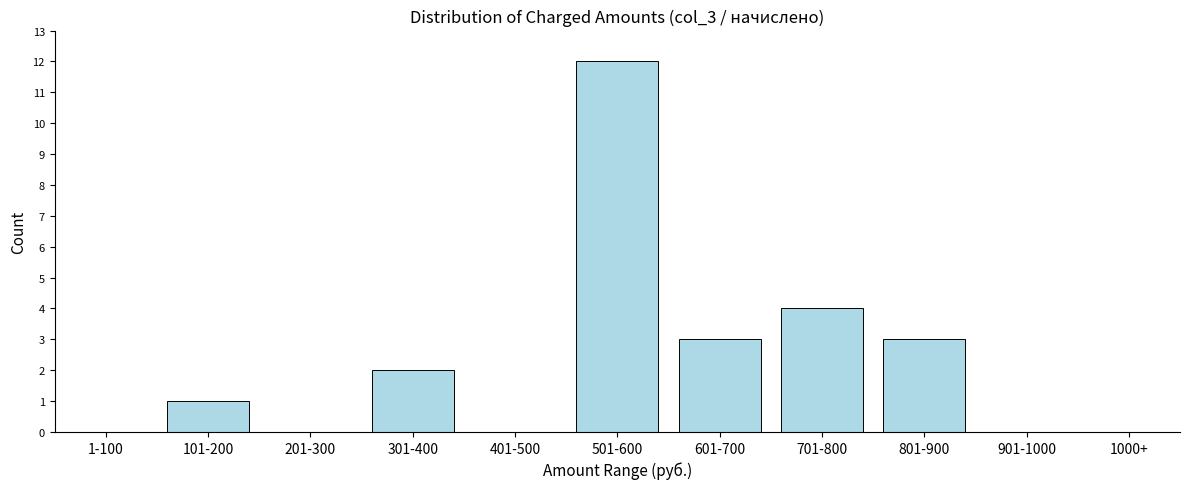

Reading left to right, list all the values displayed in this chart.

1-100=0	101-200=1	201-300=0	301-400=2	401-500=0	501-600=12	601-700=3	701-800=4	801-900=3	901-1000=0	1000+=0